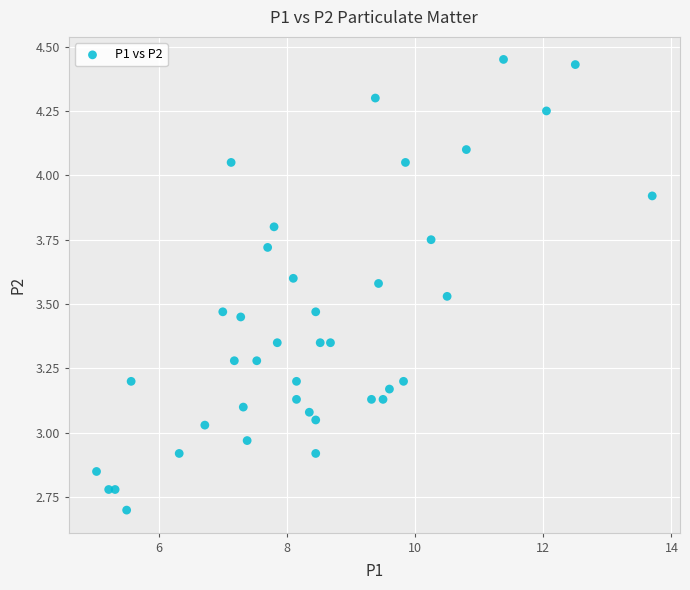

What is the range of X values (max minus min)?

8.7